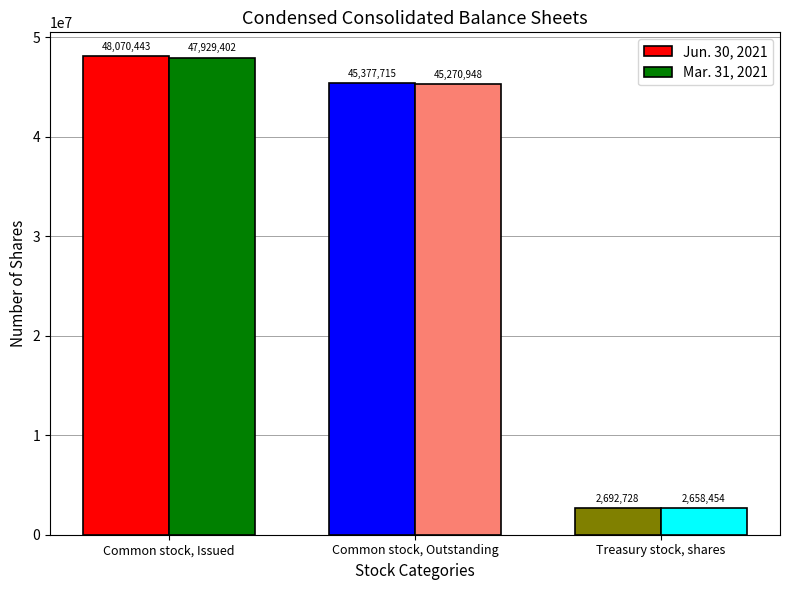

List the series in order of their overall mean, highest first.

Jun. 30, 2021, Mar. 31, 2021